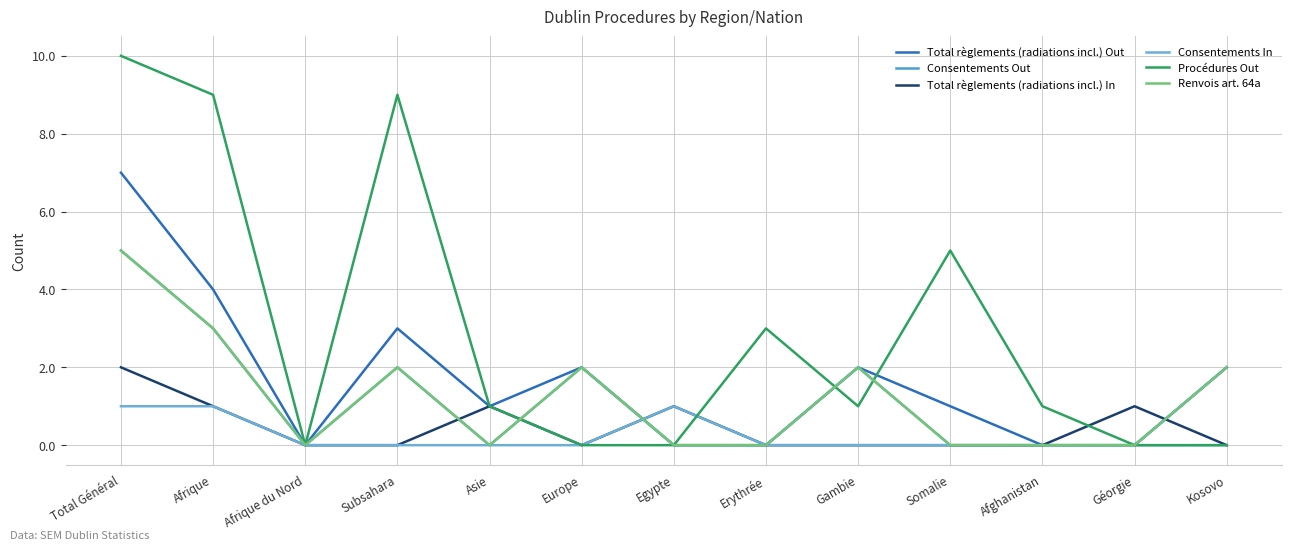

What is the greatest value displayed?

10